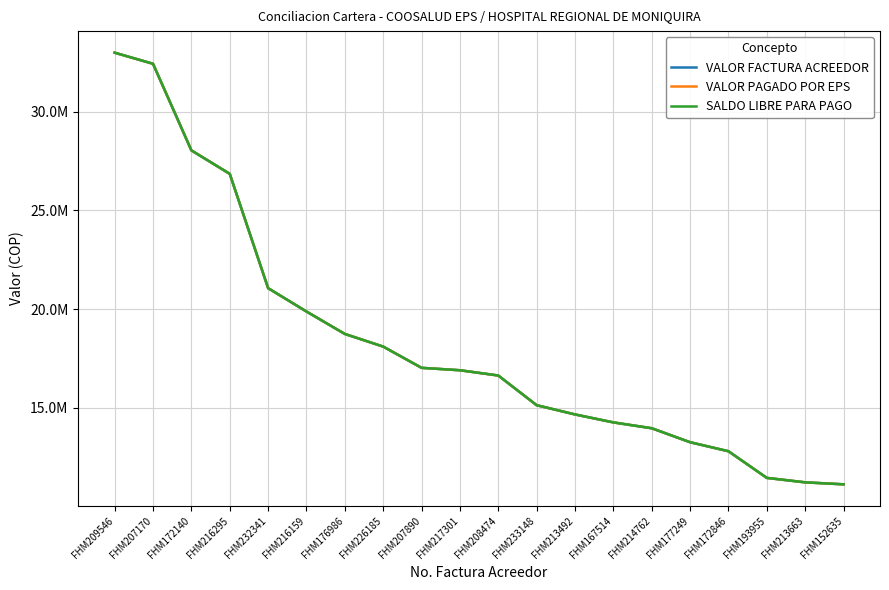

Which category has the lowest value in the VALOR FACTURA ACREEDOR series?

FHM152635